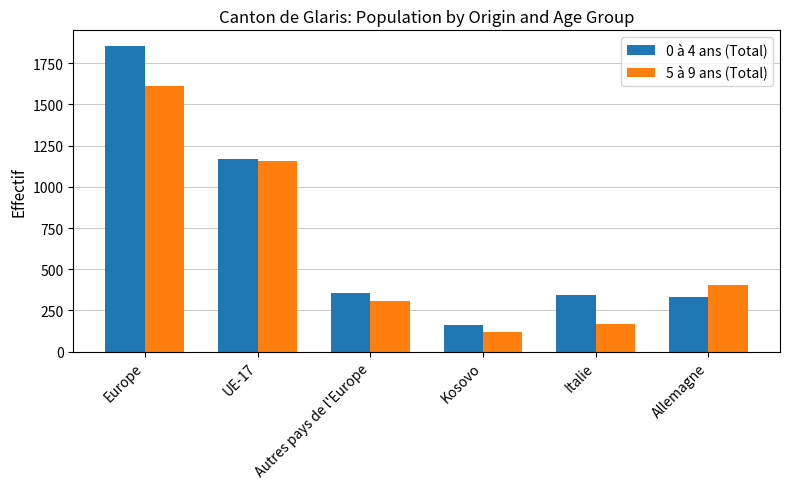

What is the sum of the 5 à 9 ans (Total) values at Kosovo and Europe?

1731